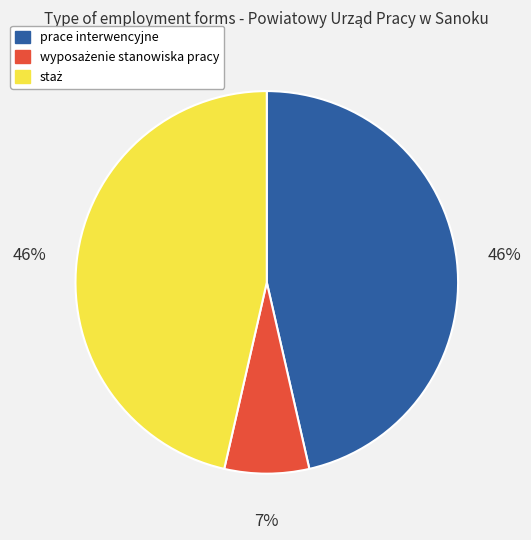

True or false: prace interwencyjne accounts for 39% of the total.

False